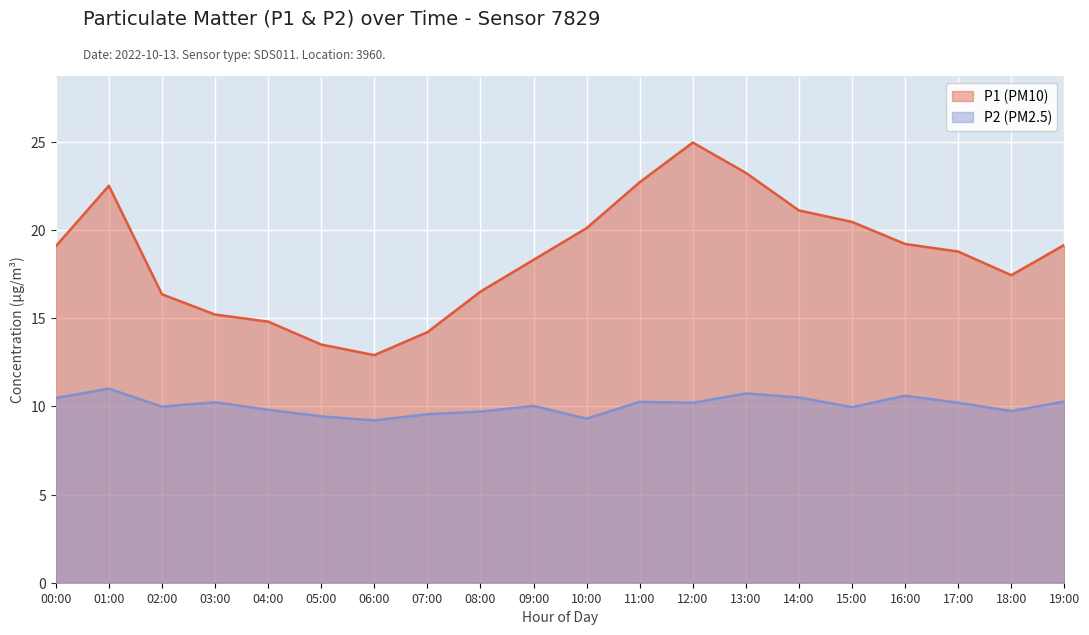

At which category does P2 reach its first local valley?

02:00